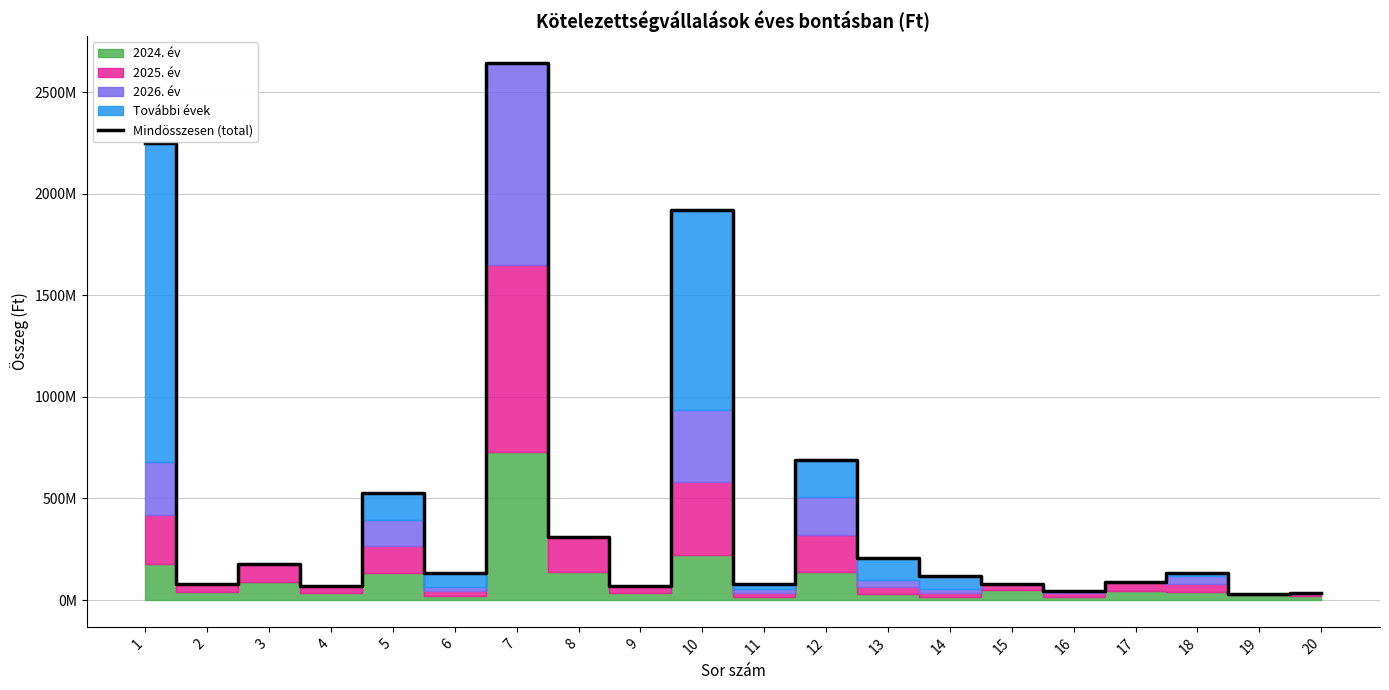

Reading left to right, extract all data points from this chart.

1=2251884069	2=77186934	3=178600000	4=70000000	5=528072000	6=134900000	7=2645157700	8=308862084	9=68664066	10=1921755745	11=76604894	12=691866918	13=205510000	14=116216666	15=79536823	16=43500000	17=89449847	18=130585621	19=31049722	20=36875720